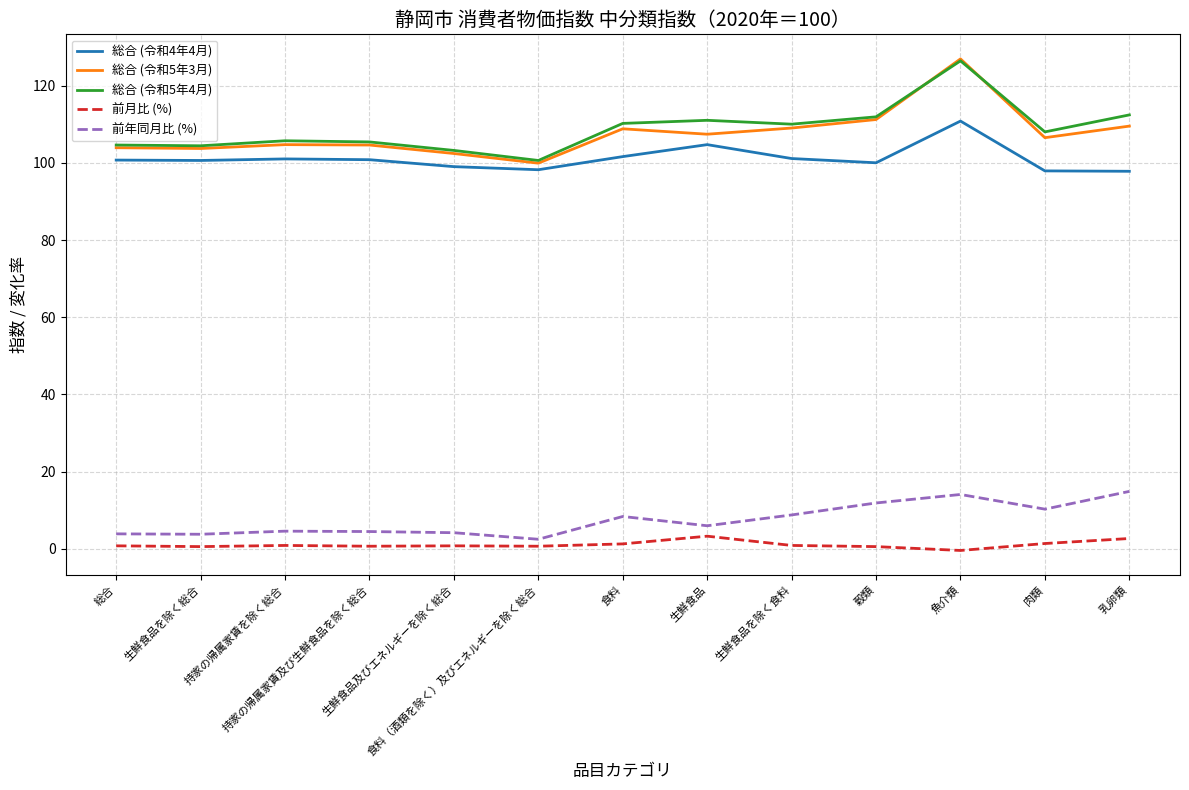

True or false: 前年同月比 (%) and 総合 (令和4年4月) intersect in this chart.

False